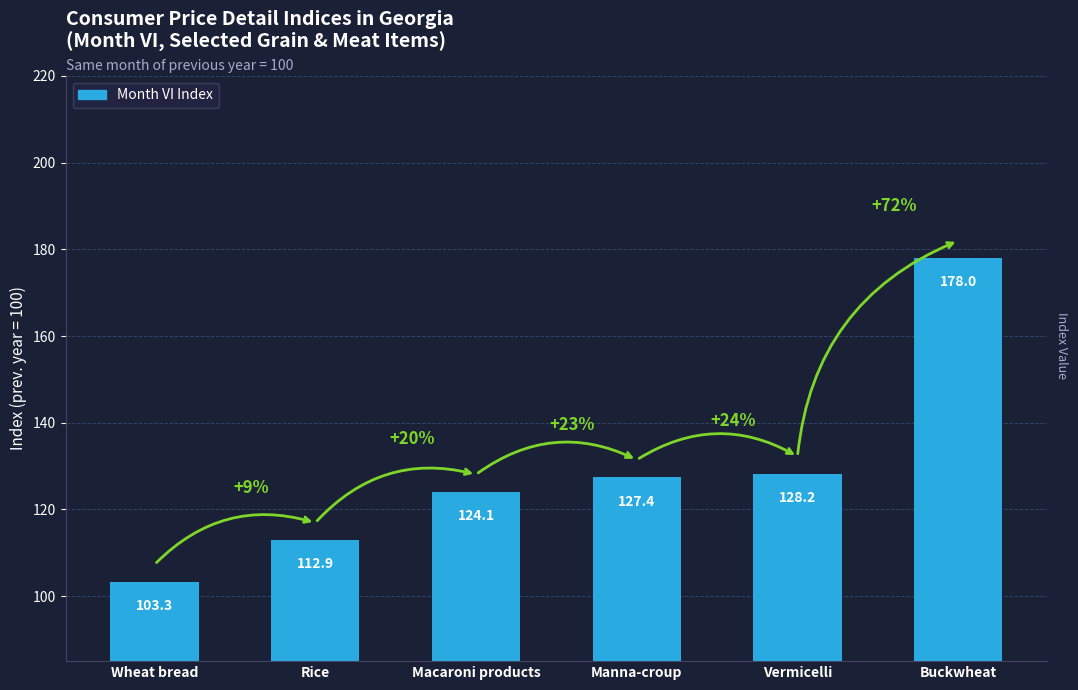

What is the average value?

129.0